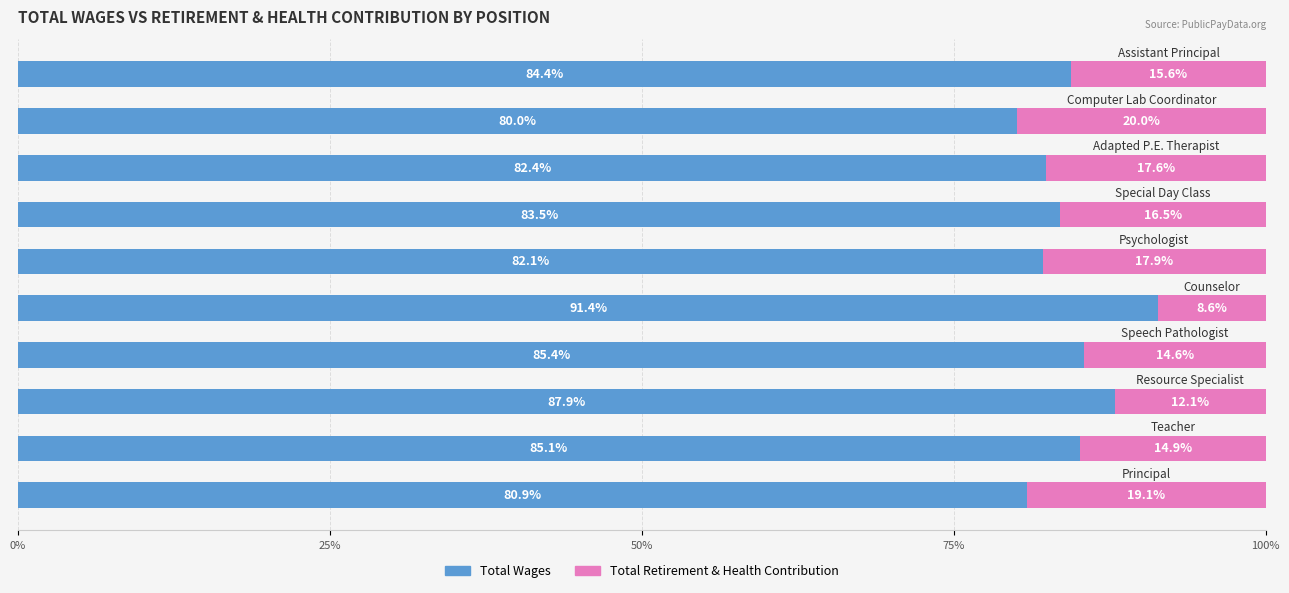

What is the minimum value for Total Wages?

80.0